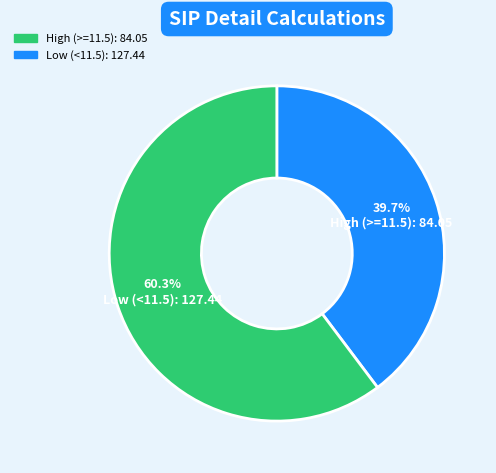

Is there a majority slice in this chart?

Yes